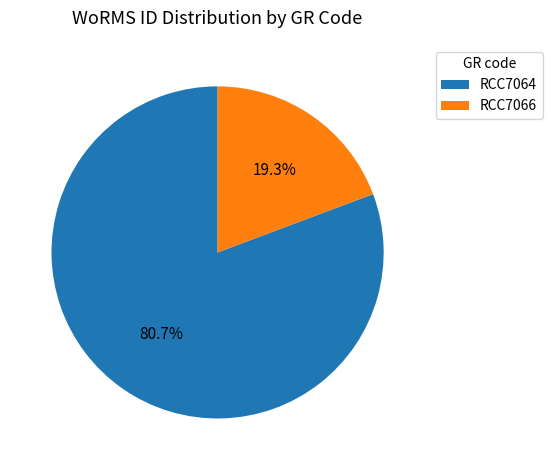

What is the total percentage of RCC7066 and RCC7064?

100.0%